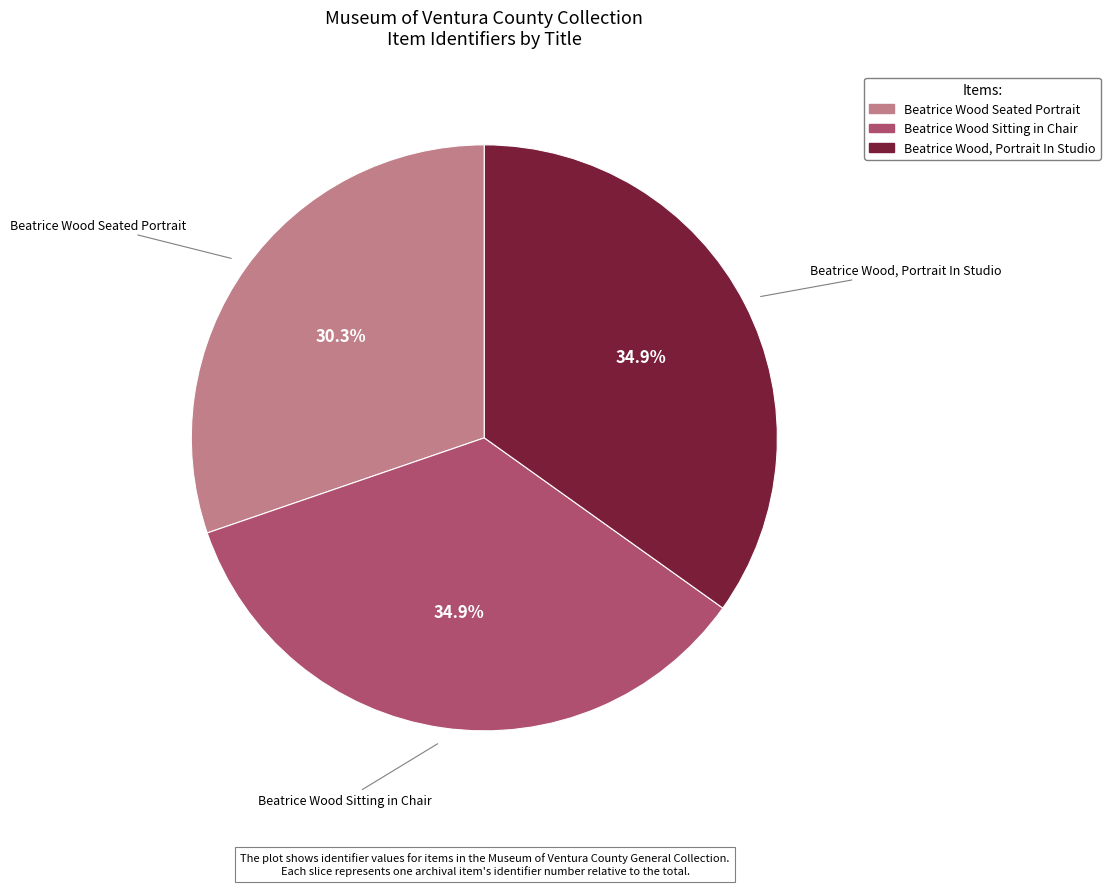

How many slices are in this pie chart?

3